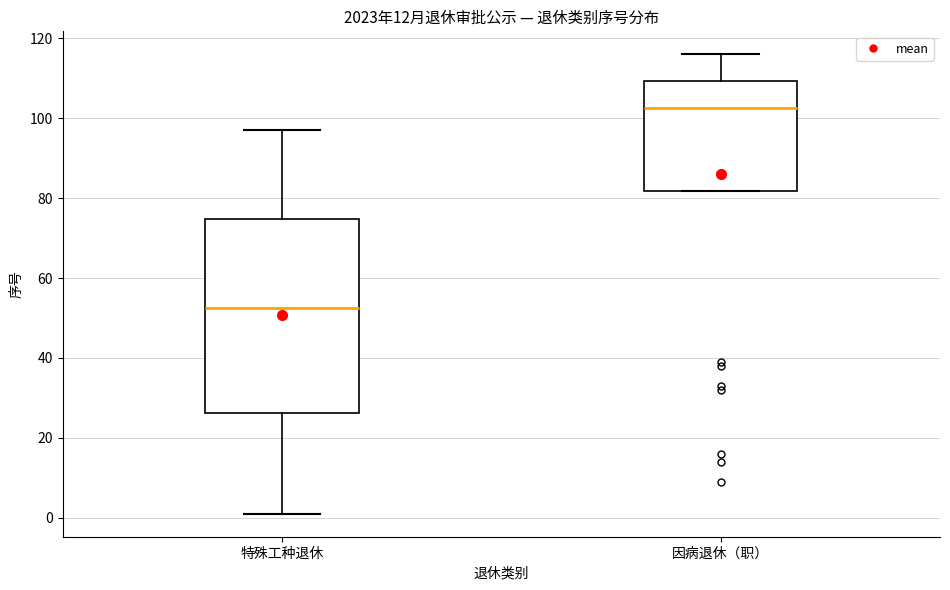

Reading left to right, transcribe this box plot: for each box, give where its median line is, the range the box spans, and where its two whiskers end, as read against the y-axis. The values are not printed on the chart, so give them approximately, as read against the axis.

特殊工种退休: median 52, box 26 to 74, whiskers 2 to 98
因病退休（职）: median 102, box 82 to 110, whiskers 82 to 116